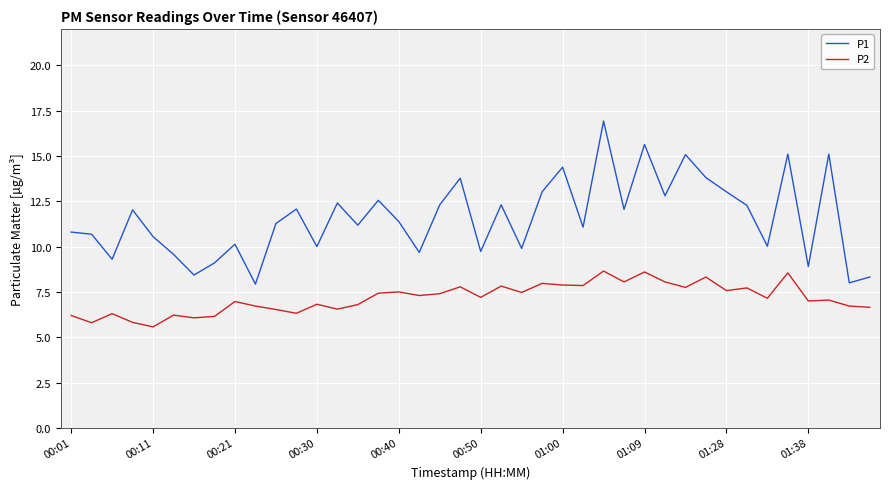

List the series in order of their overall mean, highest first.

P1, P2